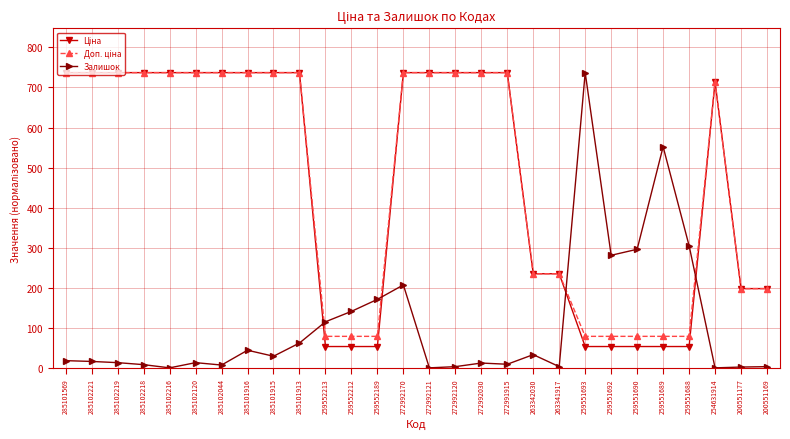

What is the maximum value shown in the chart?

737.0